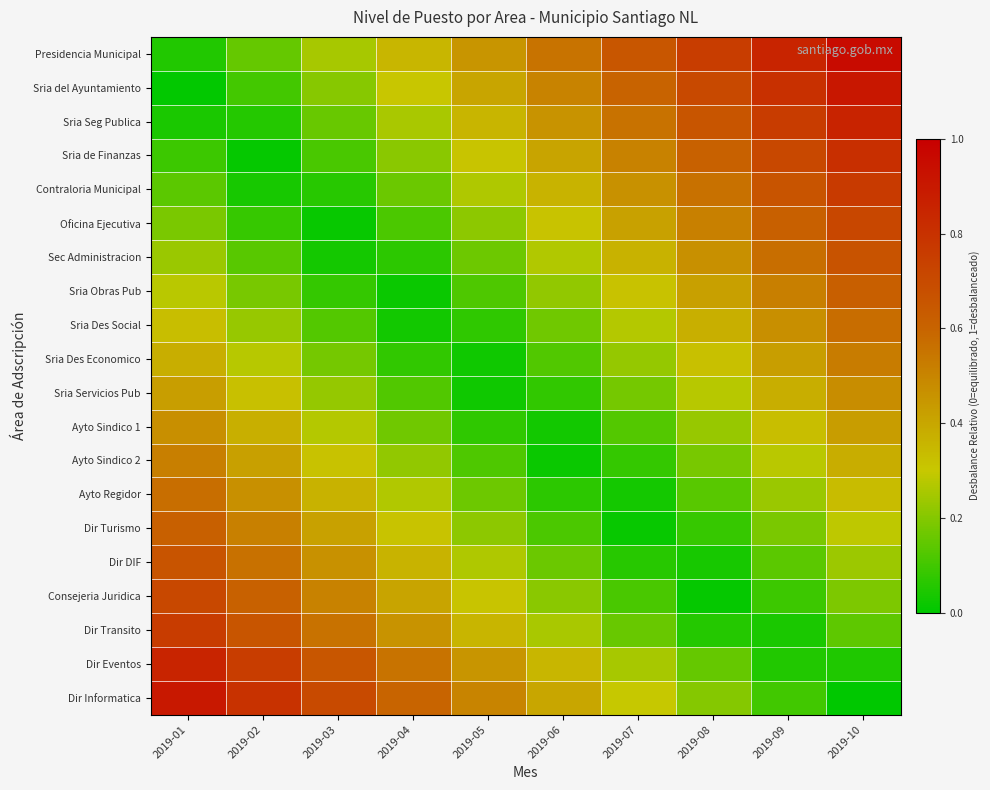

Which has a higher value, 2019-04 or 2019-08?

2019-08